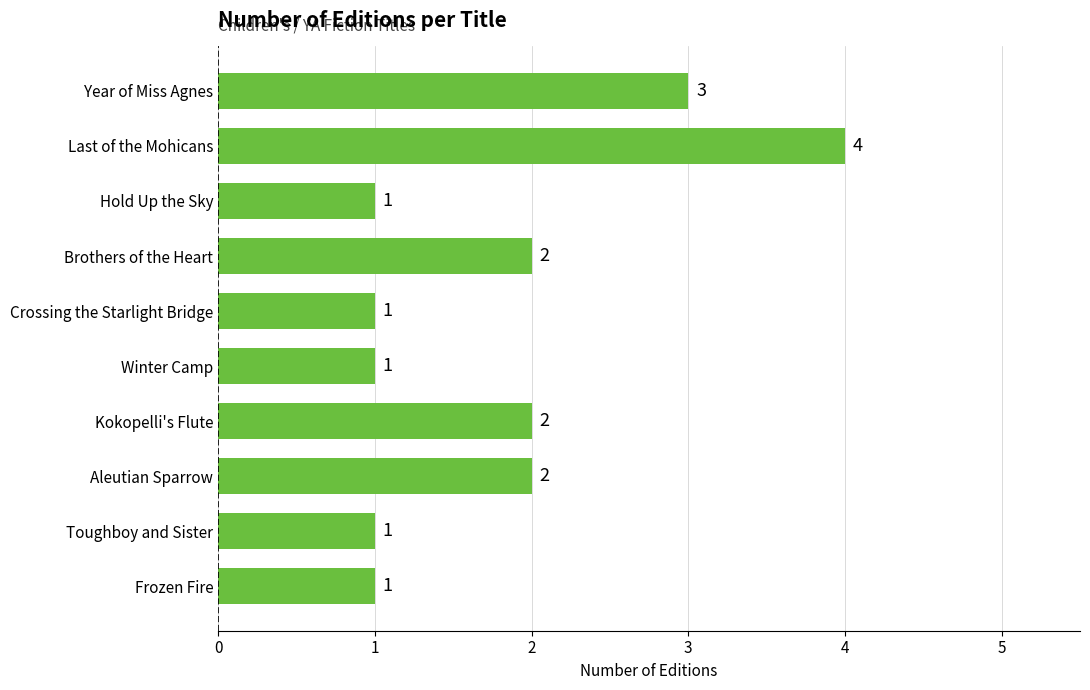

What is the difference between the maximum and minimum values?

3